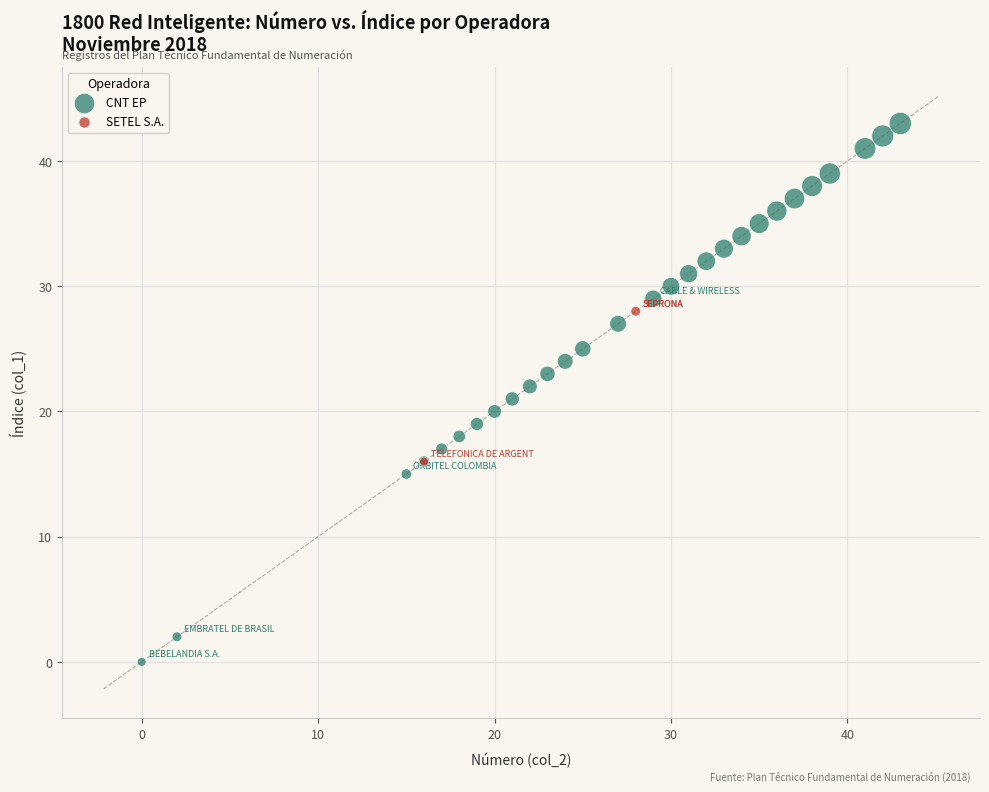

What are all the series names shown in the legend?

CNT EP, SETEL S.A.